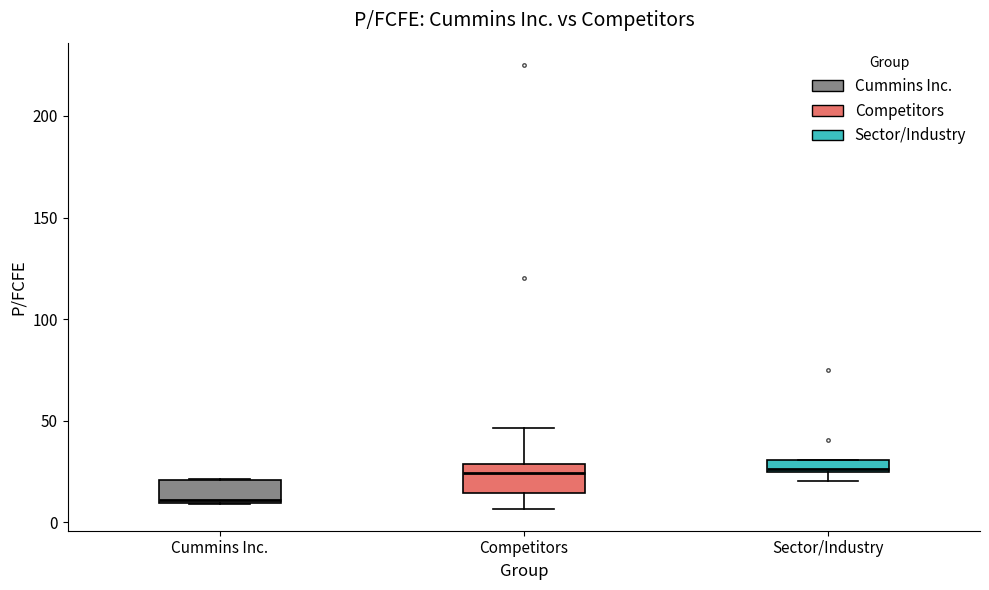

Where is the lower edge of the box for Cummins Inc. on the y-axis? The values are not printed on the chart, so give them approximately, as read against the axis.

10